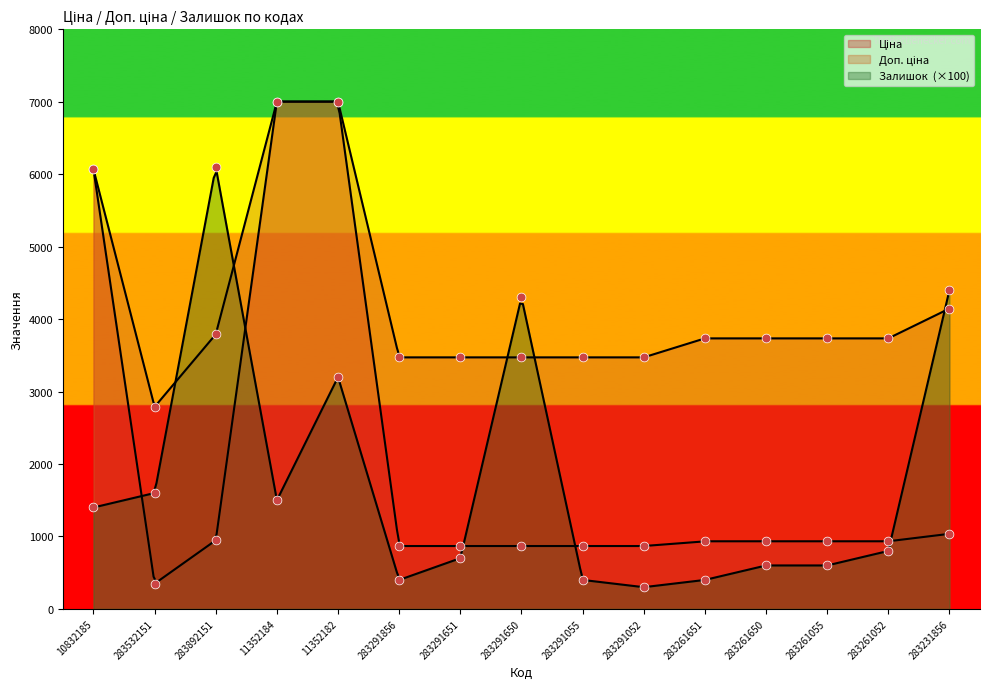

Is the value of Залишок at 283532151 greater than the value of Ціна at 283261651?

Yes